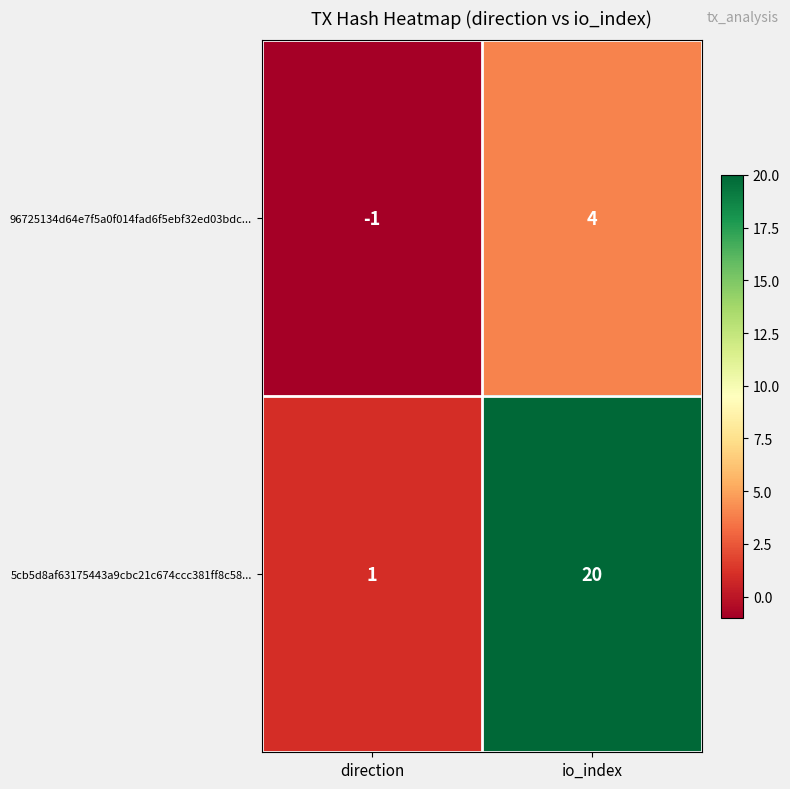

Which series has the widest spread of values?

5cb5d8af63175443a9cbc21c674ccc381ff8c58...